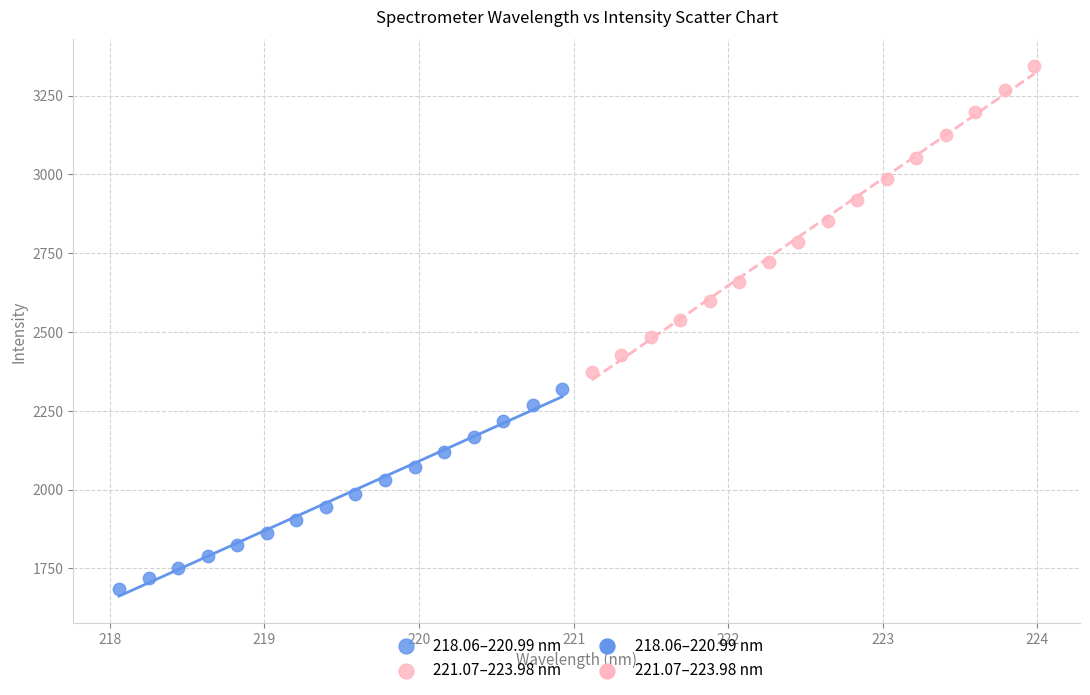

Which series contains the highest Y value?

221.07–223.98 nm